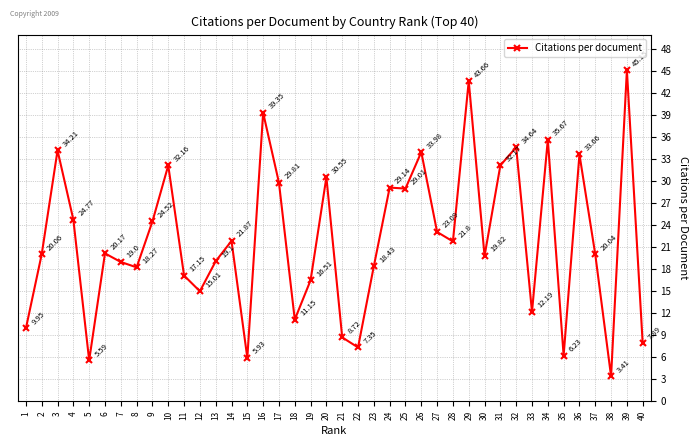

List the labels in order of value, smallest first.

38, 5, 15, 35, 22, 40, 21, 1, 18, 33, 12, 19, 11, 8, 23, 7, 13, 30, 37, 2, 6, 28, 14, 27, 9, 4, 25, 24, 17, 20, 10, 31, 36, 26, 3, 32, 34, 16, 29, 39